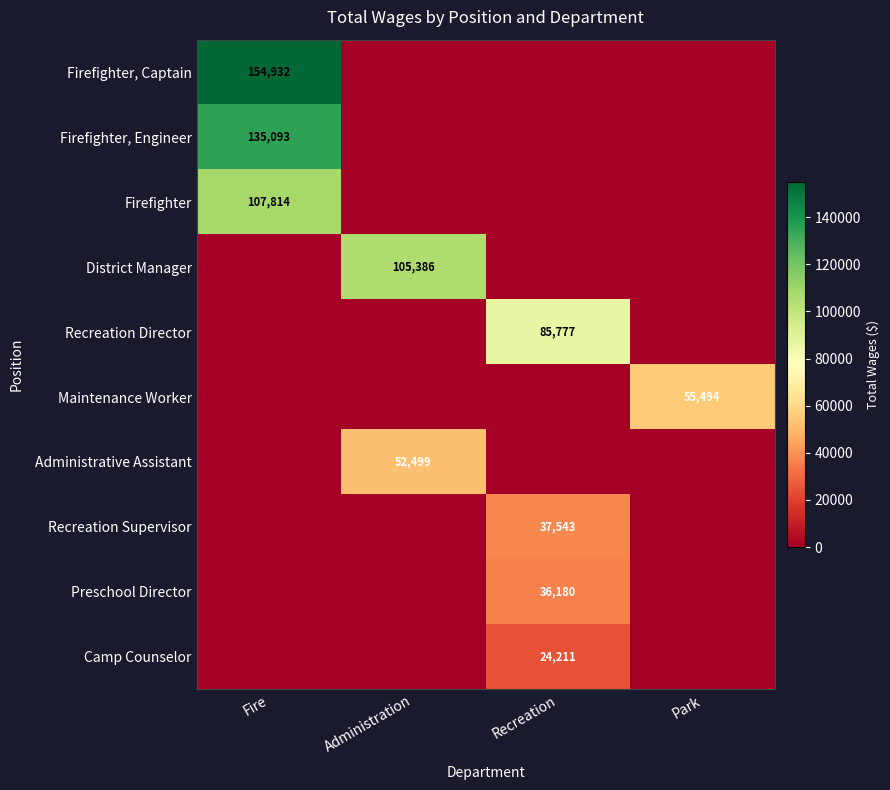

Between Administration and Recreation, which is larger?

Administration